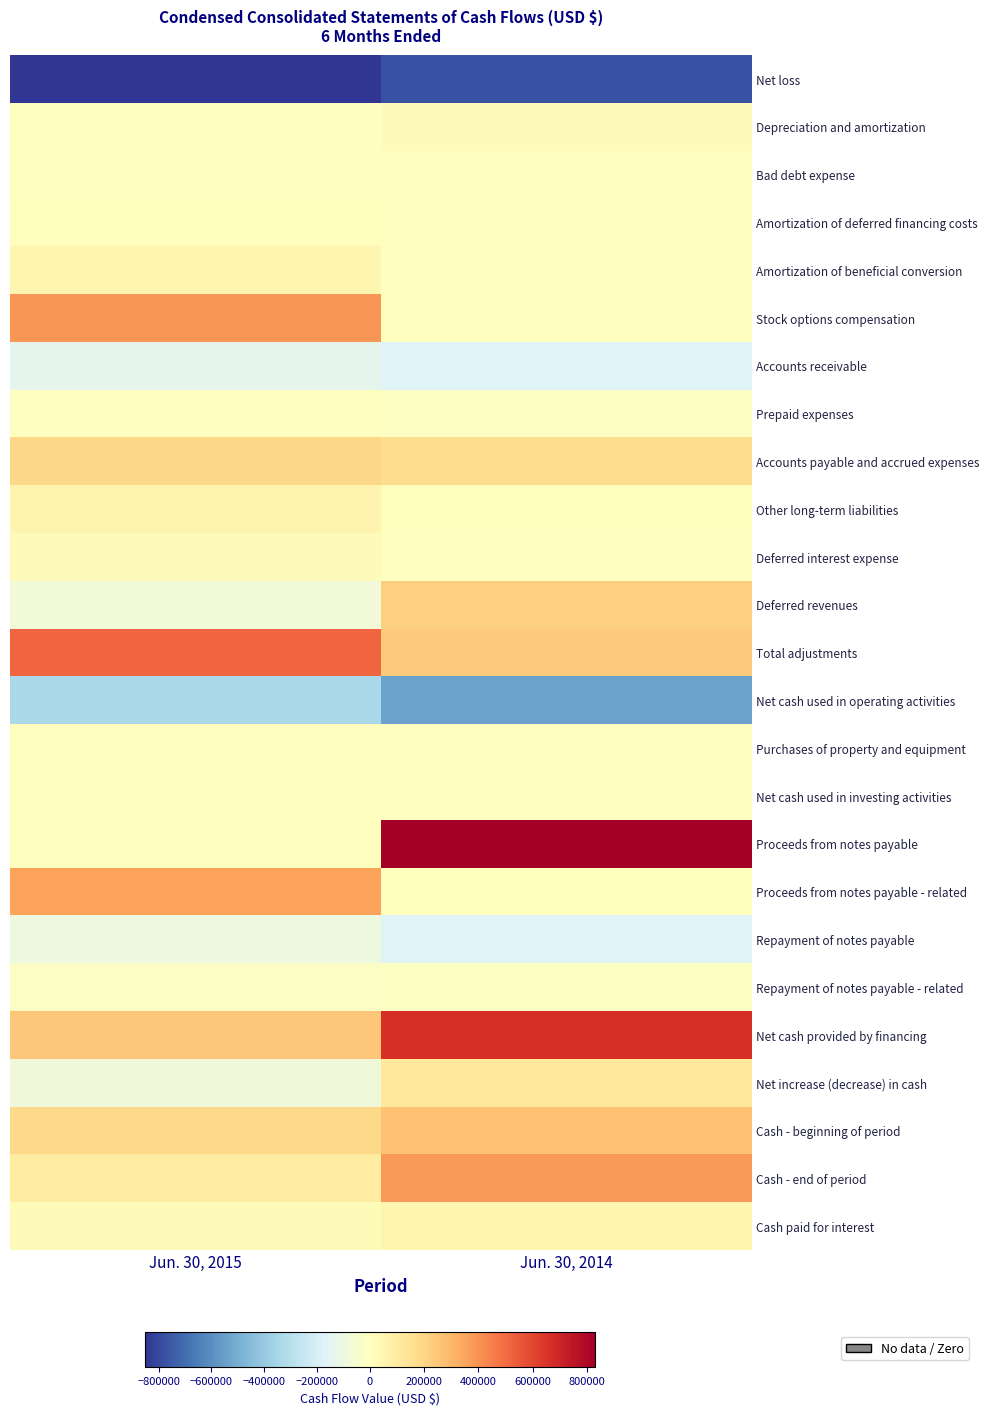

Which label corresponds to the largest value in the chart?

Jun. 30, 2014